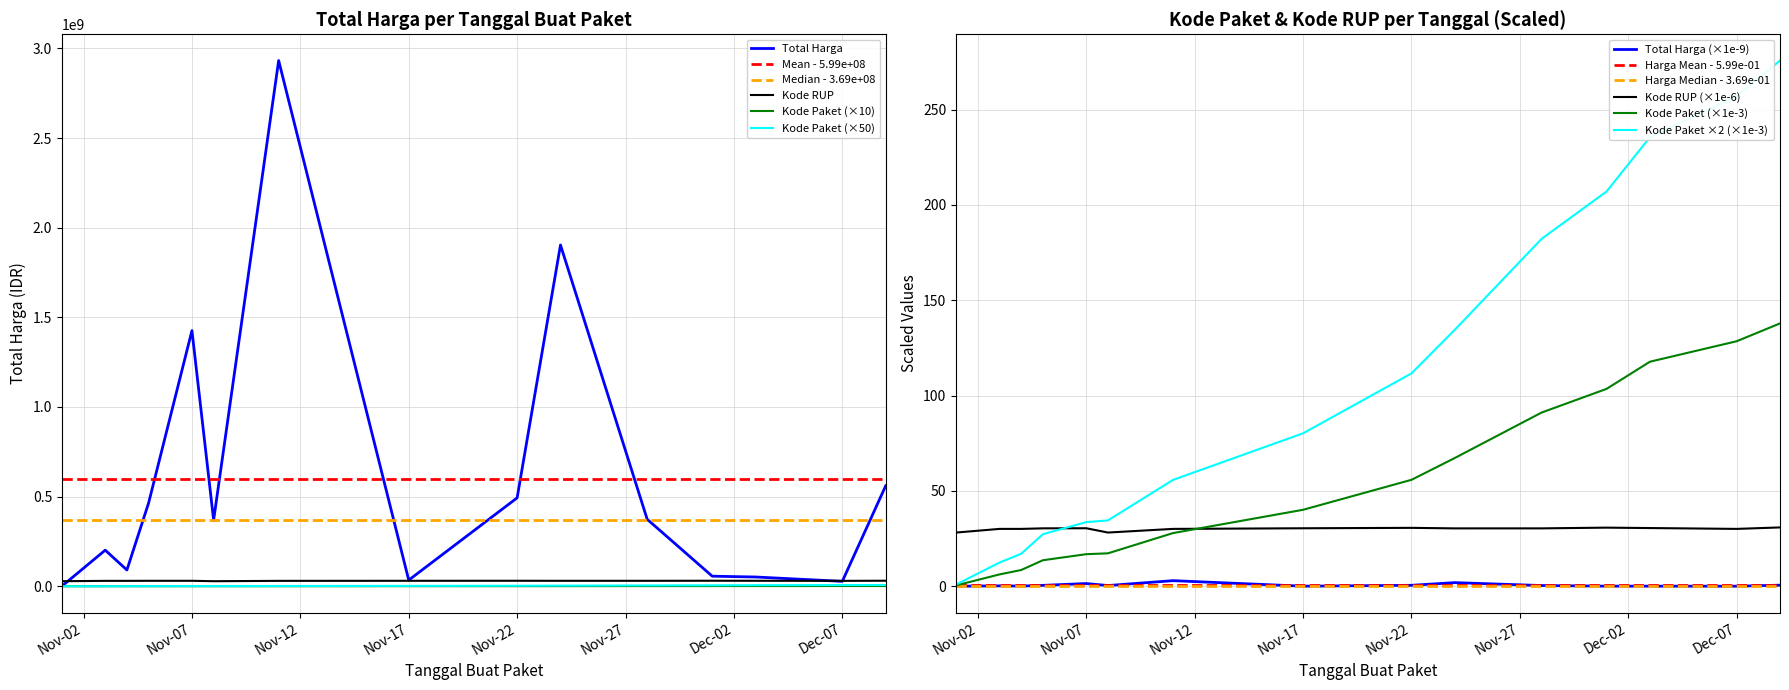

True or false: Kode Paket has a value of 8.5 at 2021-11-04.

True